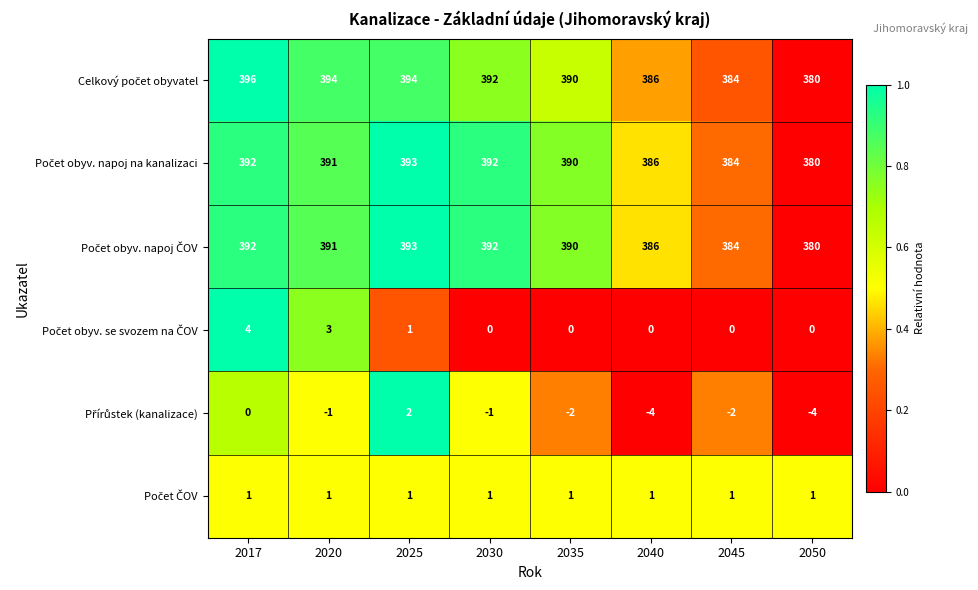

What is the difference between the highest and lowest values at 2030?

393